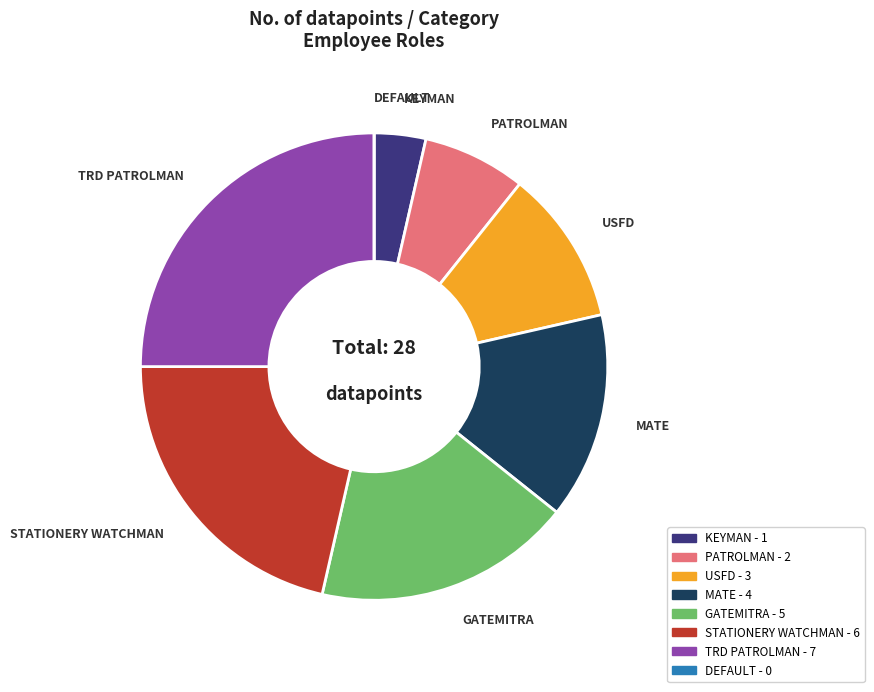

Which category has the biggest portion of the pie?

TRD PATROLMAN